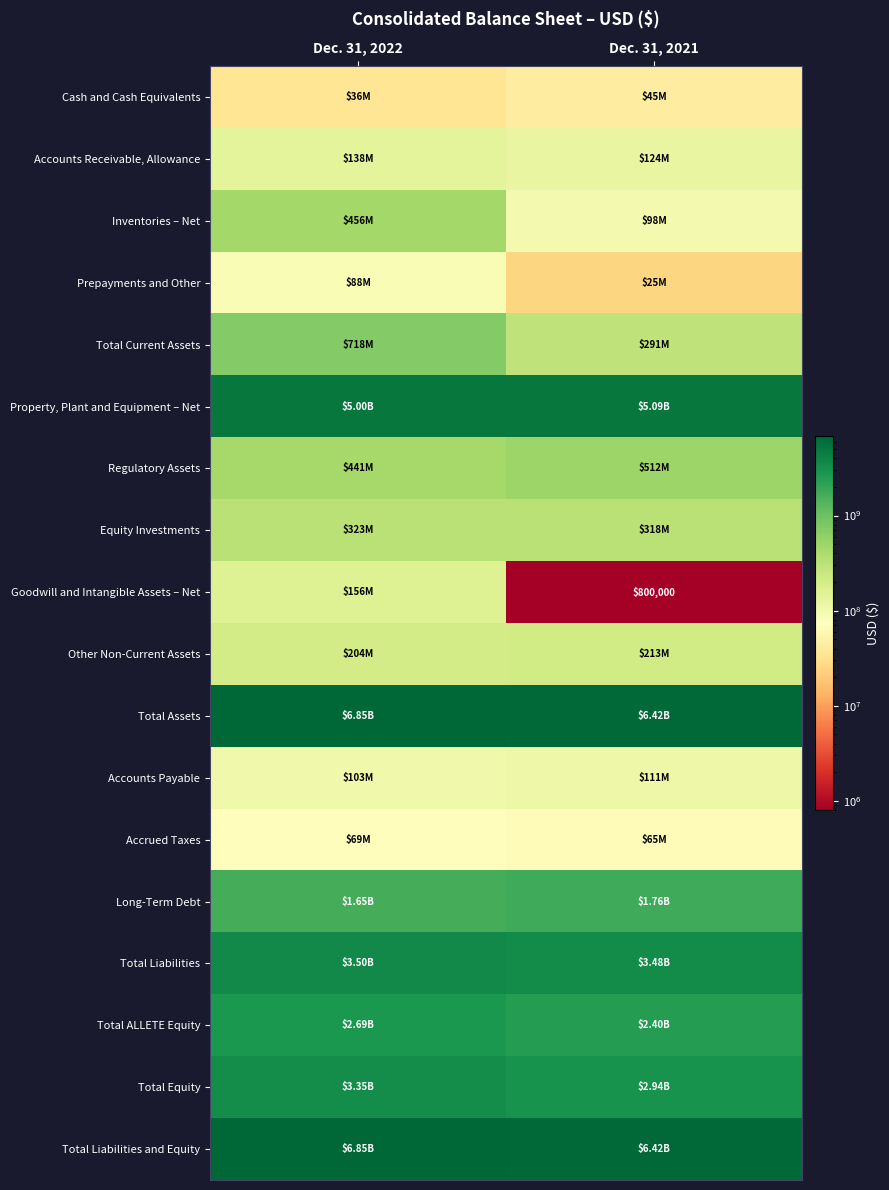

What is the sum of the Total Equity values at Dec. 31, 2021 and Dec. 31, 2022?

6285800000